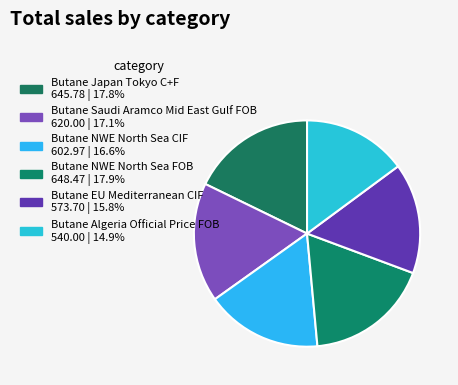

How many segments does this pie chart have?

6